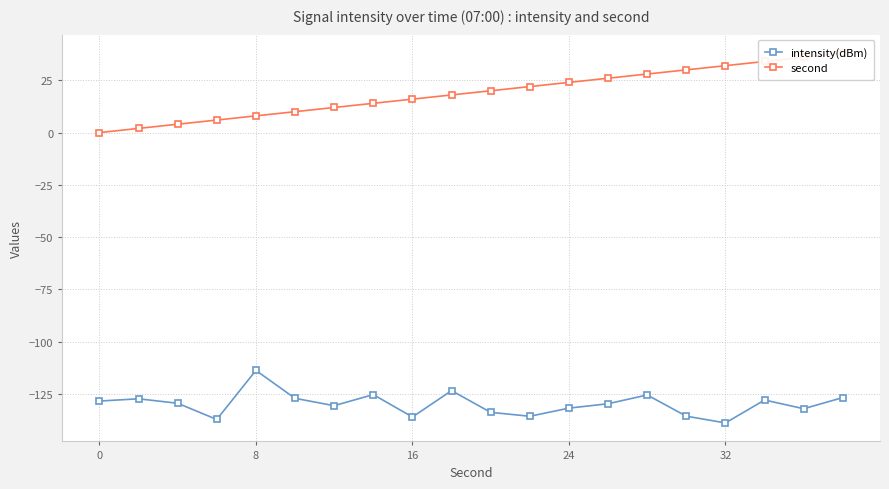

True or false: second and intensity(dBm) cross at least once.

False